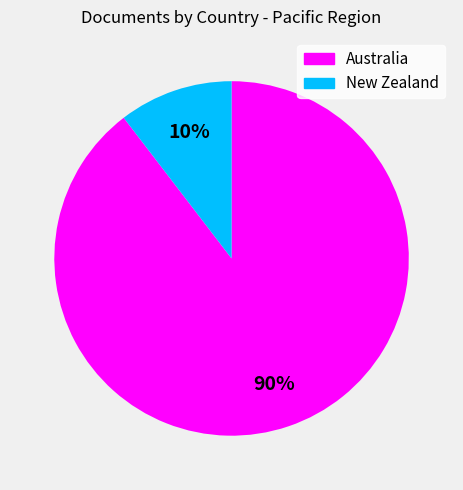

To the nearest percent, what is the combined percentage of New Zealand and Australia?

100%